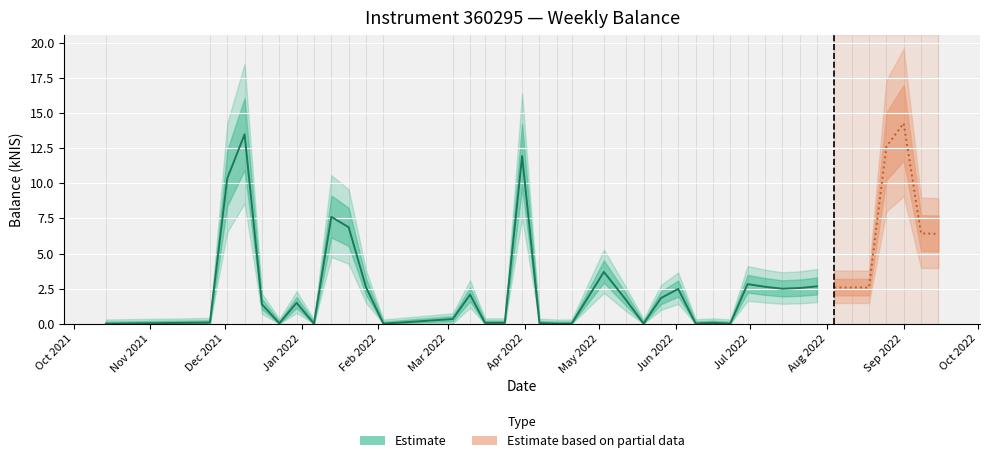

How many interior local valleys (lower than both neighbors) does the data have?

7